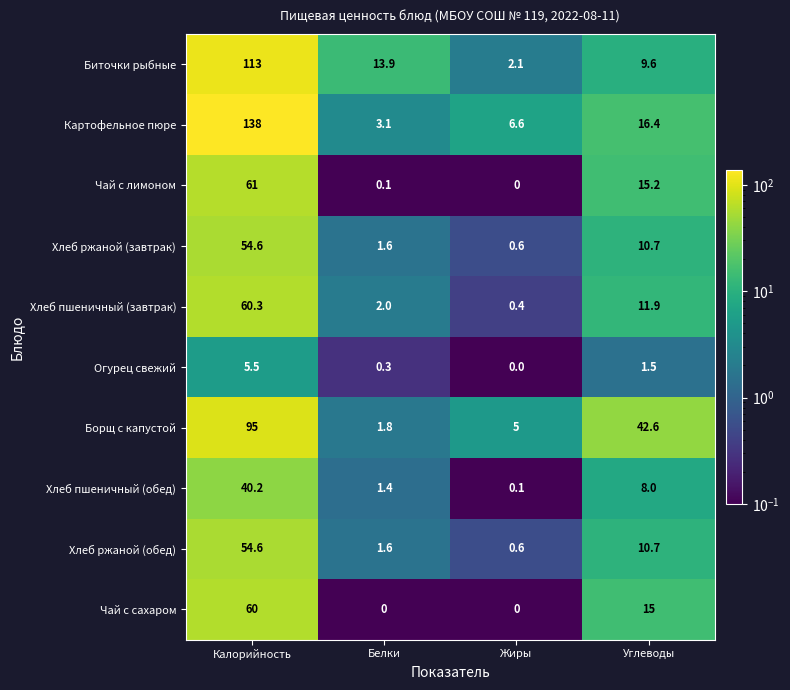

At which label does Биточки рыбные reach its minimum?

Жиры